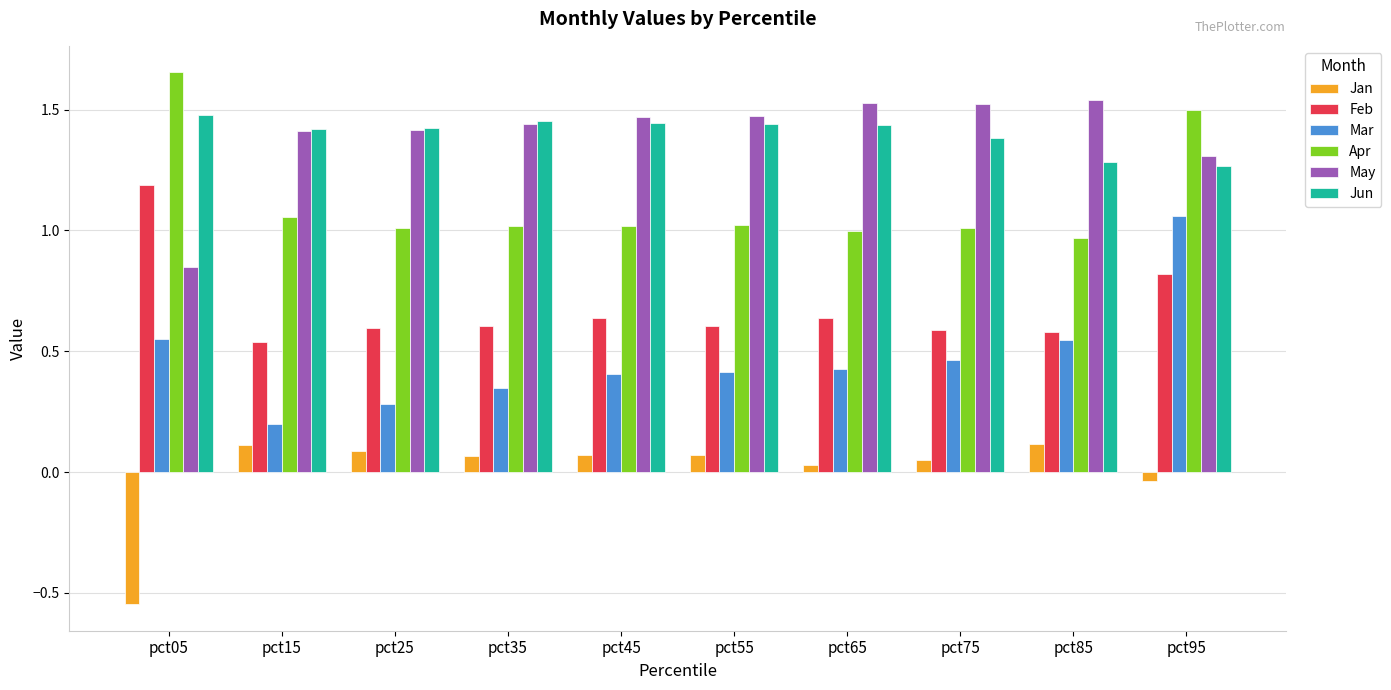

What is the total value across all series at pct75?

5.0